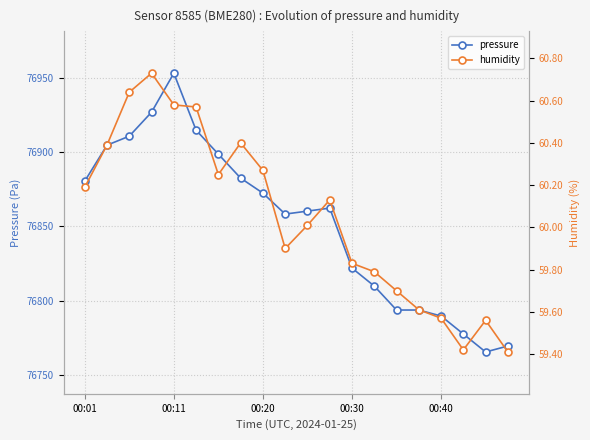

At which category does the chart reach its minimum across all series?

19